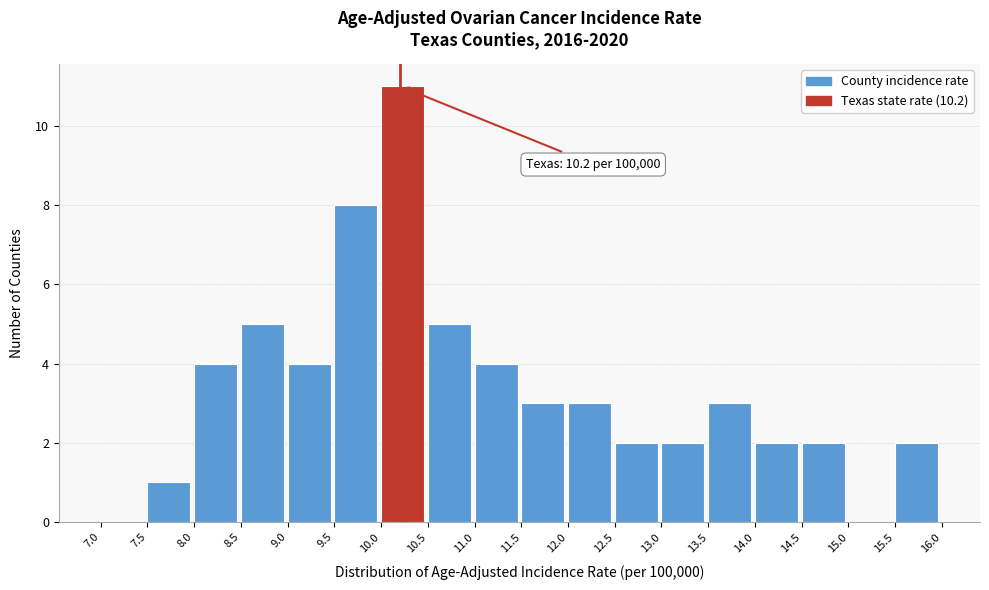

Which range on the x-axis has the tallest bar?

10.0 to 10.5